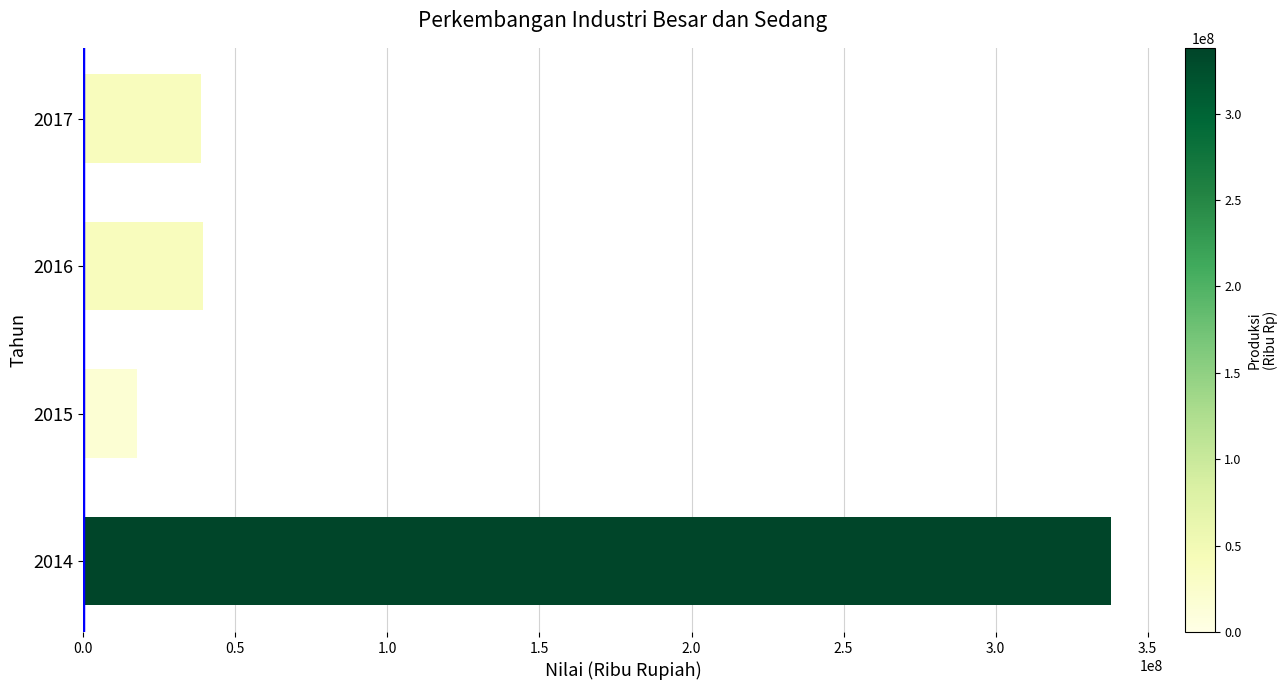

Does the chart contain stacked bars?

No